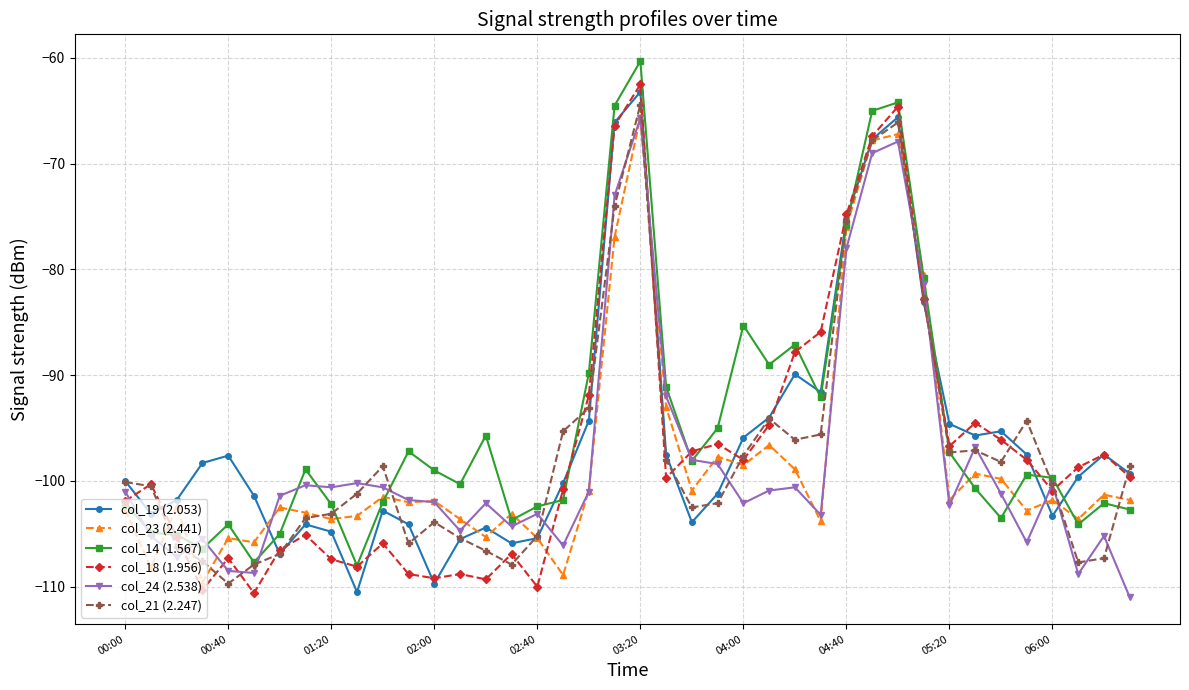

What is the lowest value of the col_19 (2.053) series?

-110.5